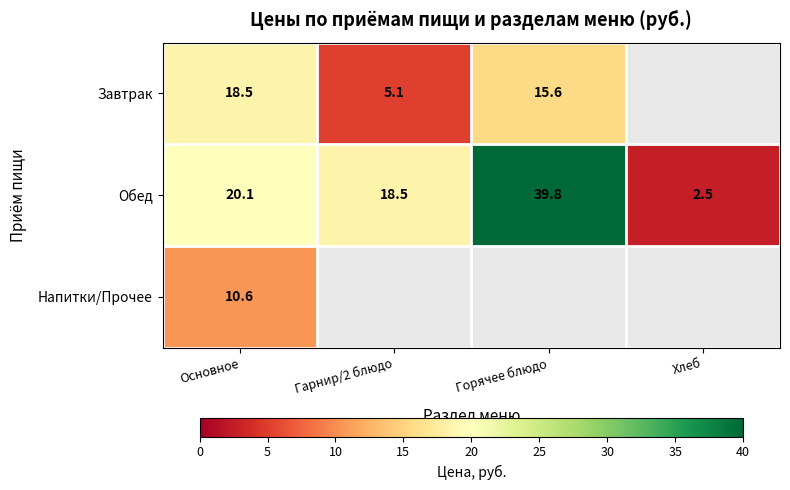

What is the greatest value displayed?

39.8